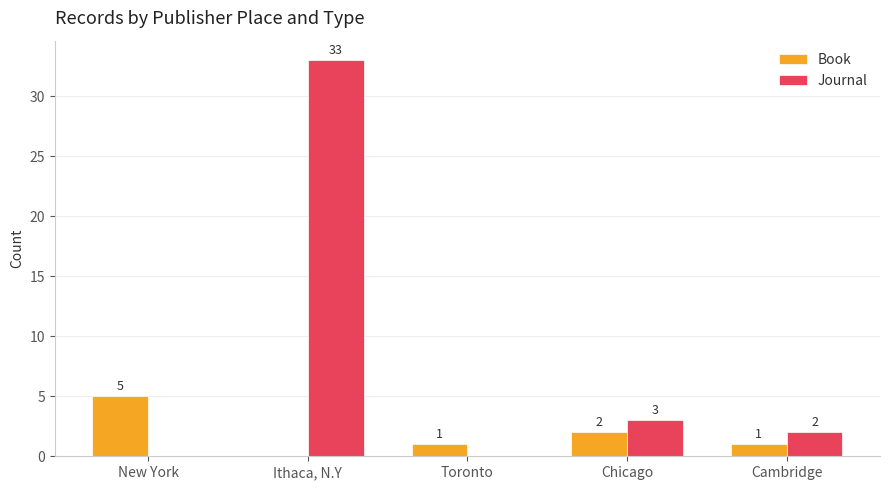

The value of Journal at Toronto is 0. True or false?

True